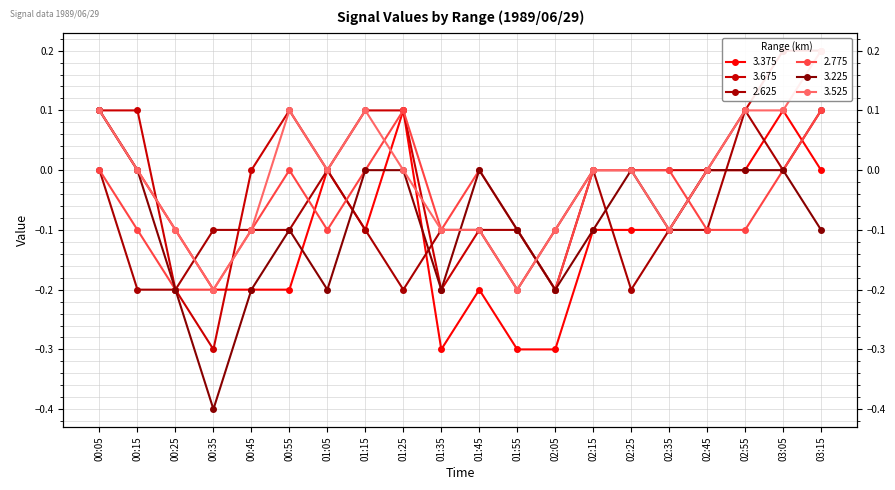

At how many categories does at least one series exceed 0?

8